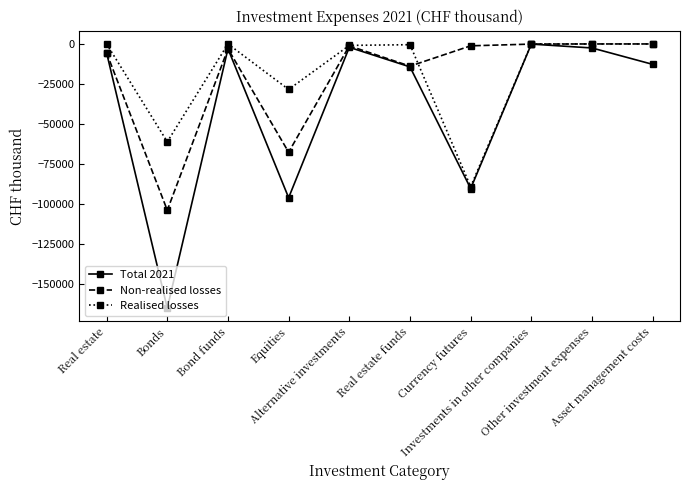

What is the minimum value shown in the chart?

-164947